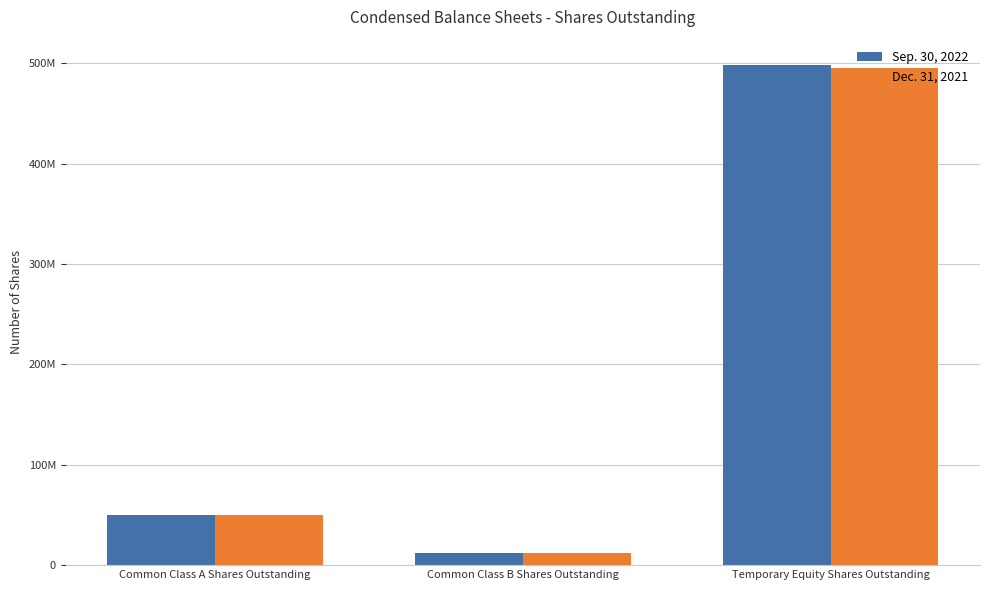

What is the maximum value for Dec. 31, 2021?

495909080